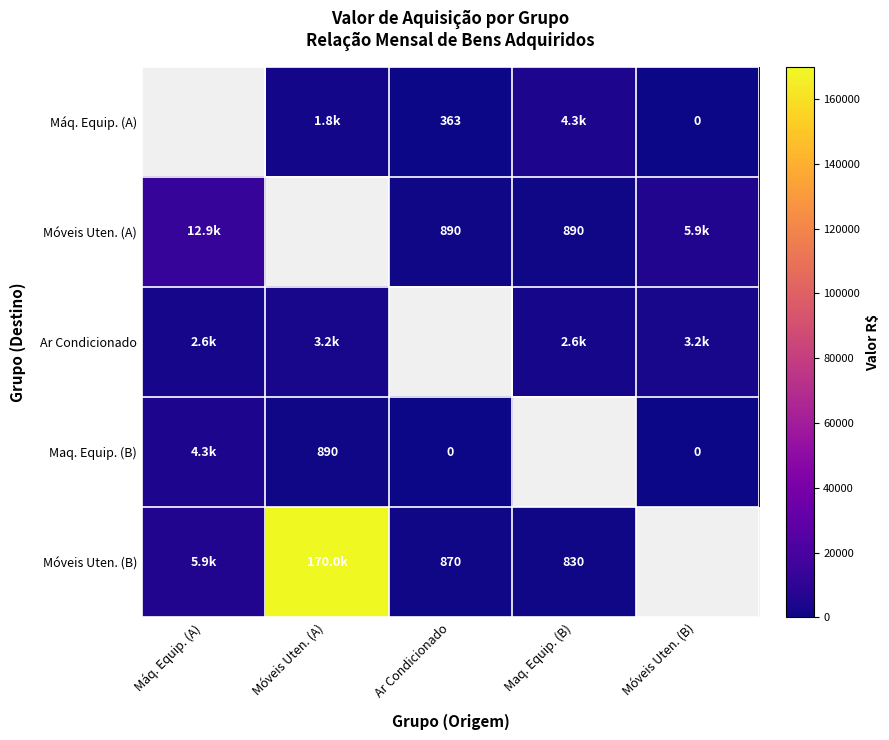

Rank the series by their maximum value, from lowest to highest.

Ar Condicionado, Máq. Equip. (A), Maq. Equip. (B), Móveis Uten. (A), Móveis Uten. (B)